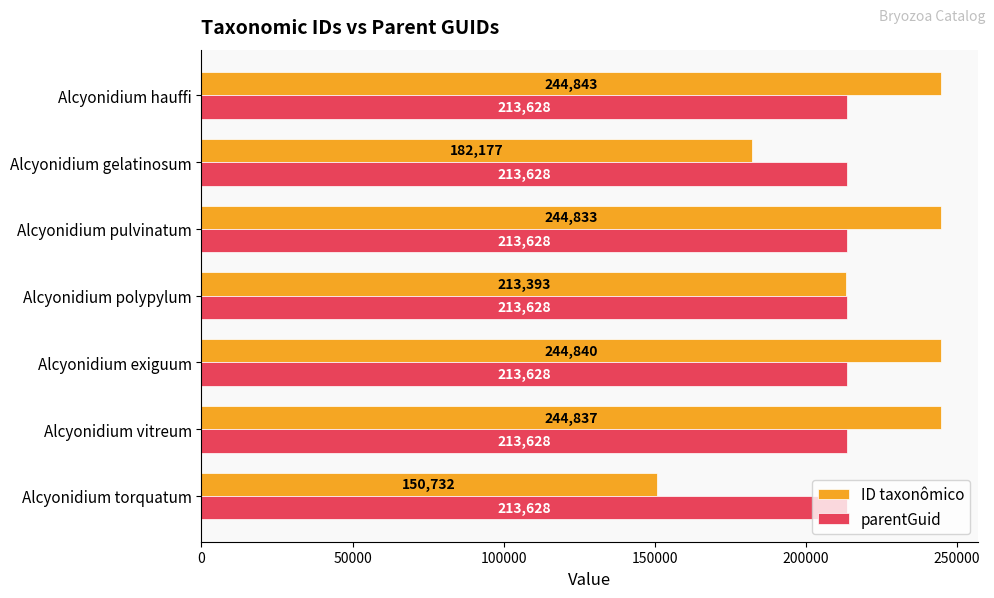

What is the approximate value of parentGuid at Alcyonidium exiguum?

213628